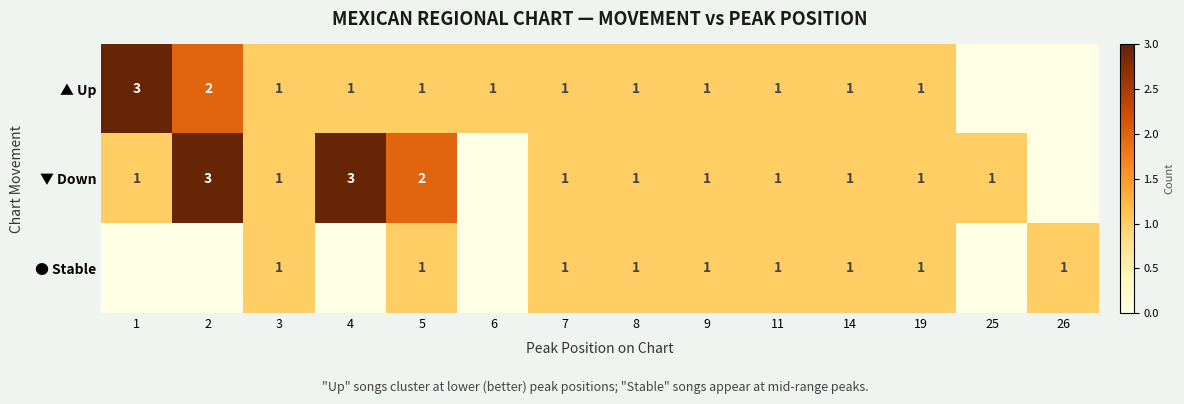

The value of ▼ Down at 25 is 0. True or false?

False